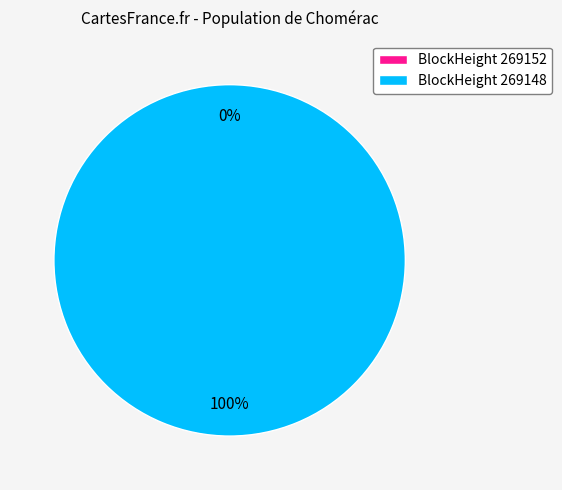

What is the change in value from 269152 to 269148?

+7125